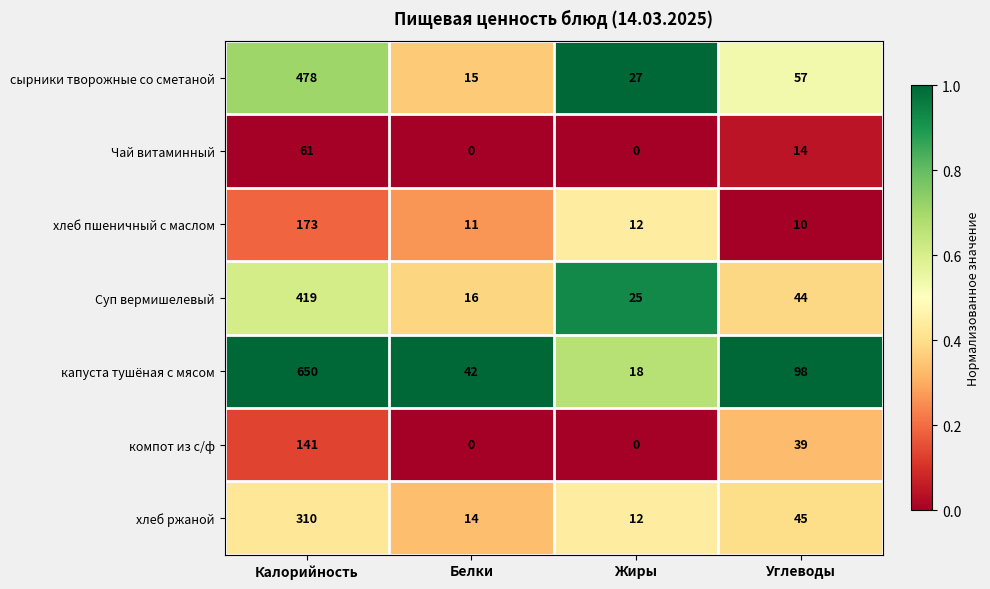

Reading left to right, transcribe all the data shown in this chart.

сырники творожные со сметаной: Калорийность=478	Белки=15	Жиры=27	Углеводы=57
Чай витаминный: Калорийность=61	Белки=0	Жиры=0	Углеводы=14
хлеб пшеничный с маслом: Калорийность=173	Белки=11	Жиры=12	Углеводы=10
Суп вермишелевый: Калорийность=419	Белки=16	Жиры=25	Углеводы=44
капуста тушёная с мясом: Калорийность=650	Белки=42	Жиры=18	Углеводы=98
компот из с/ф: Калорийность=141	Белки=0	Жиры=0	Углеводы=39
хлеб ржаной: Калорийность=310	Белки=14	Жиры=12	Углеводы=45